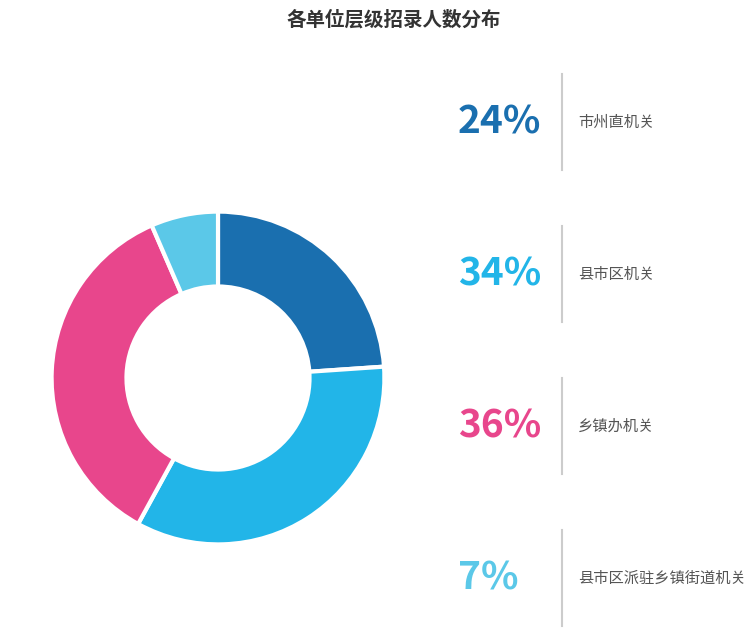

Is there any slice that represents more than half of the pie?

No